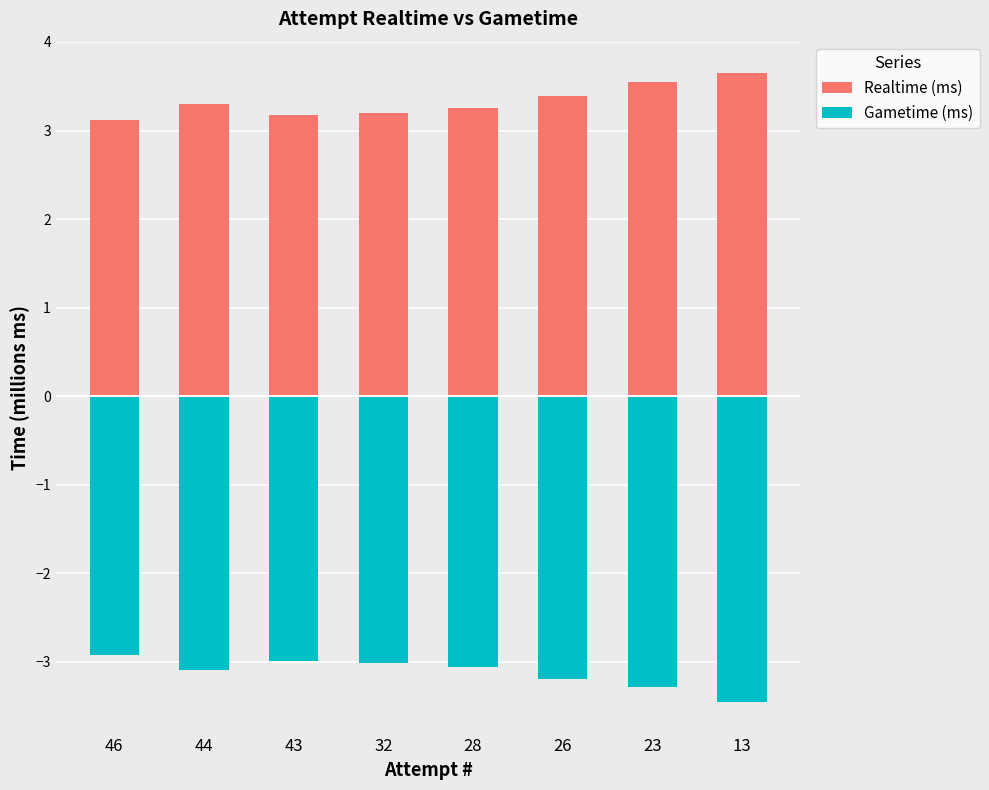

What is the value of the Realtime (ms) bar at the 5th from the left?

3.3